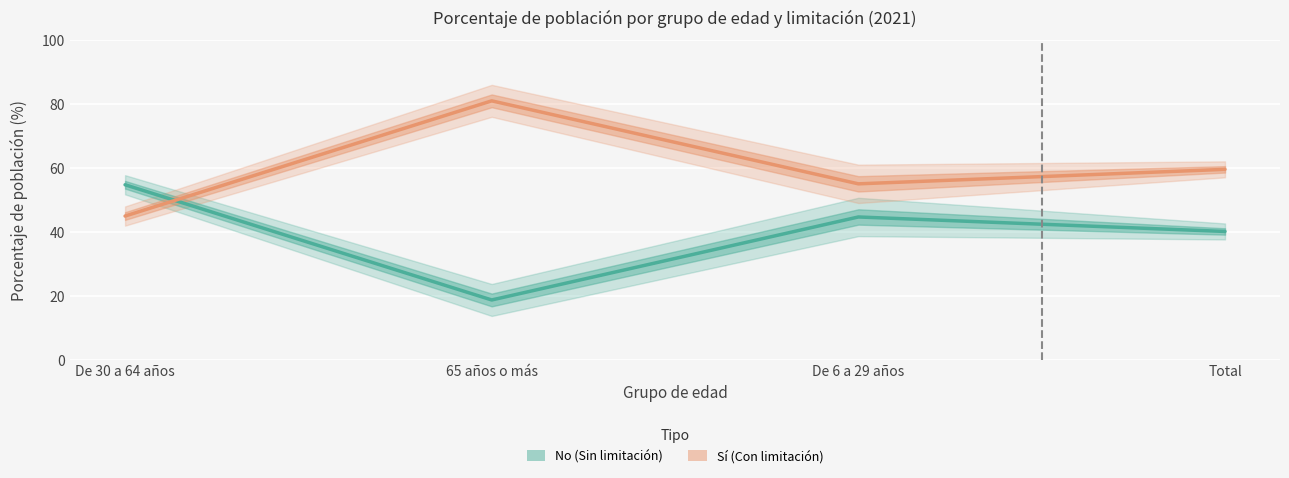

Rank the series by their maximum value, from lowest to highest.

No (Sin limitación), Sí (Con limitación)